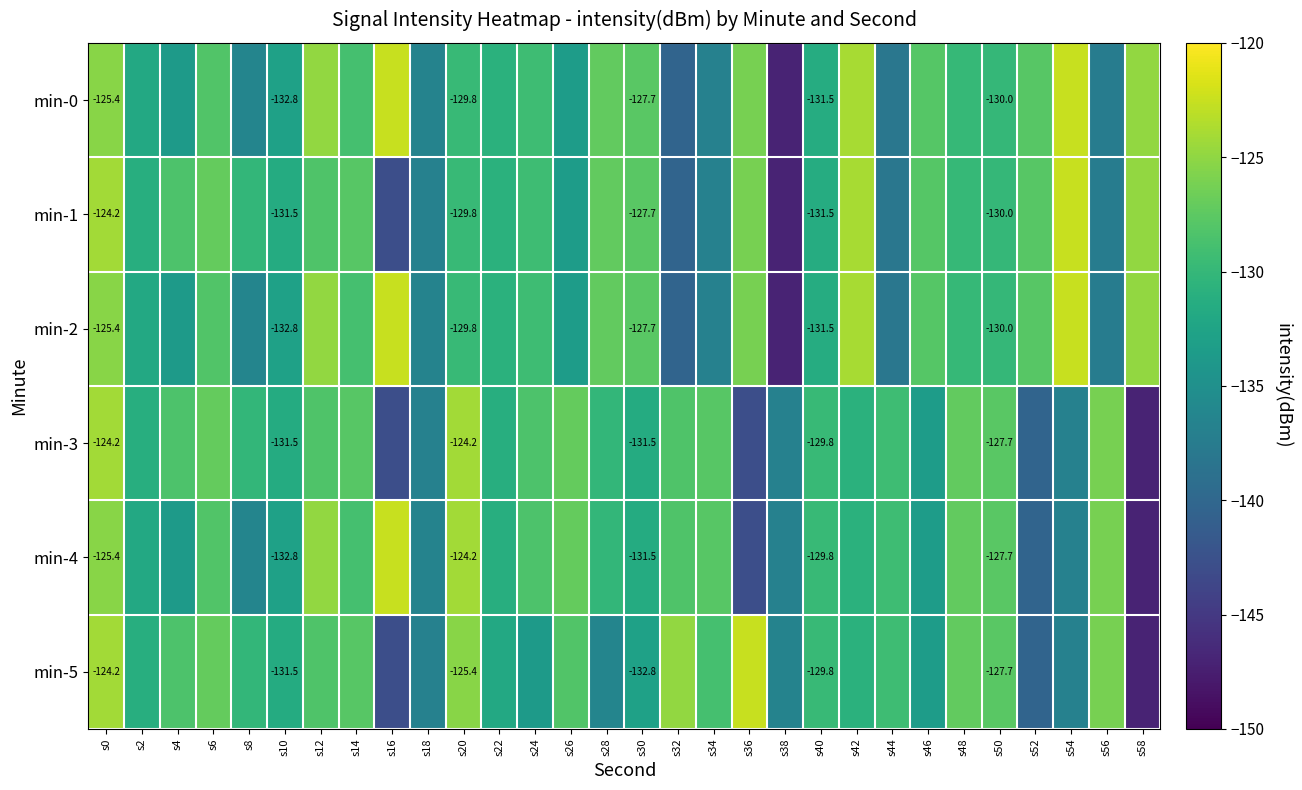

How many categories are shown in the chart?

30